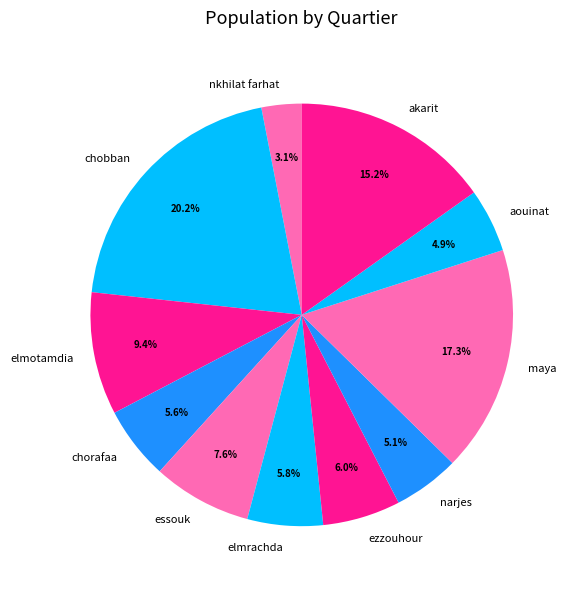

Approximately how many times larger is the value at essouk compared to chobban?

0.4